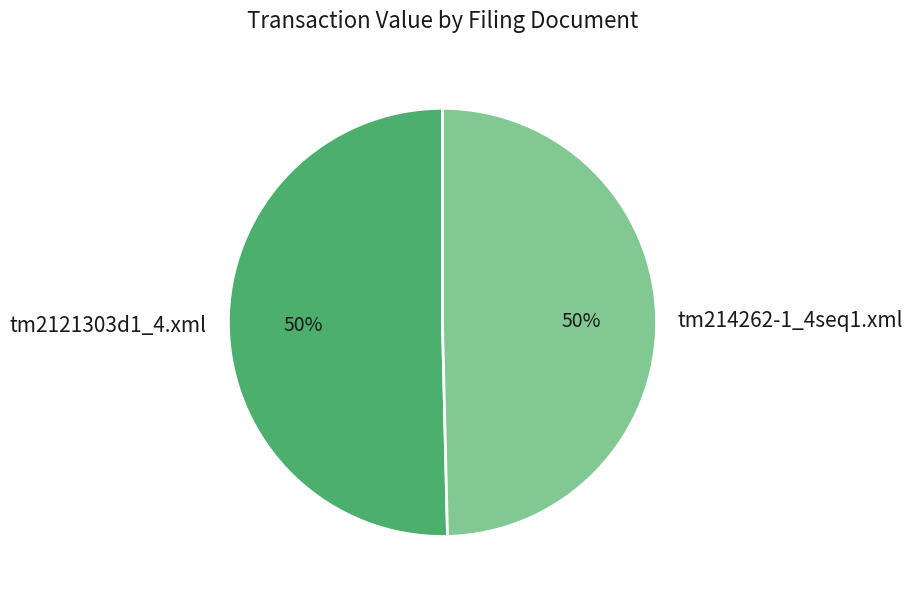

To the nearest percent, what portion does tm214262-1_4seq1.xml represent?

50%